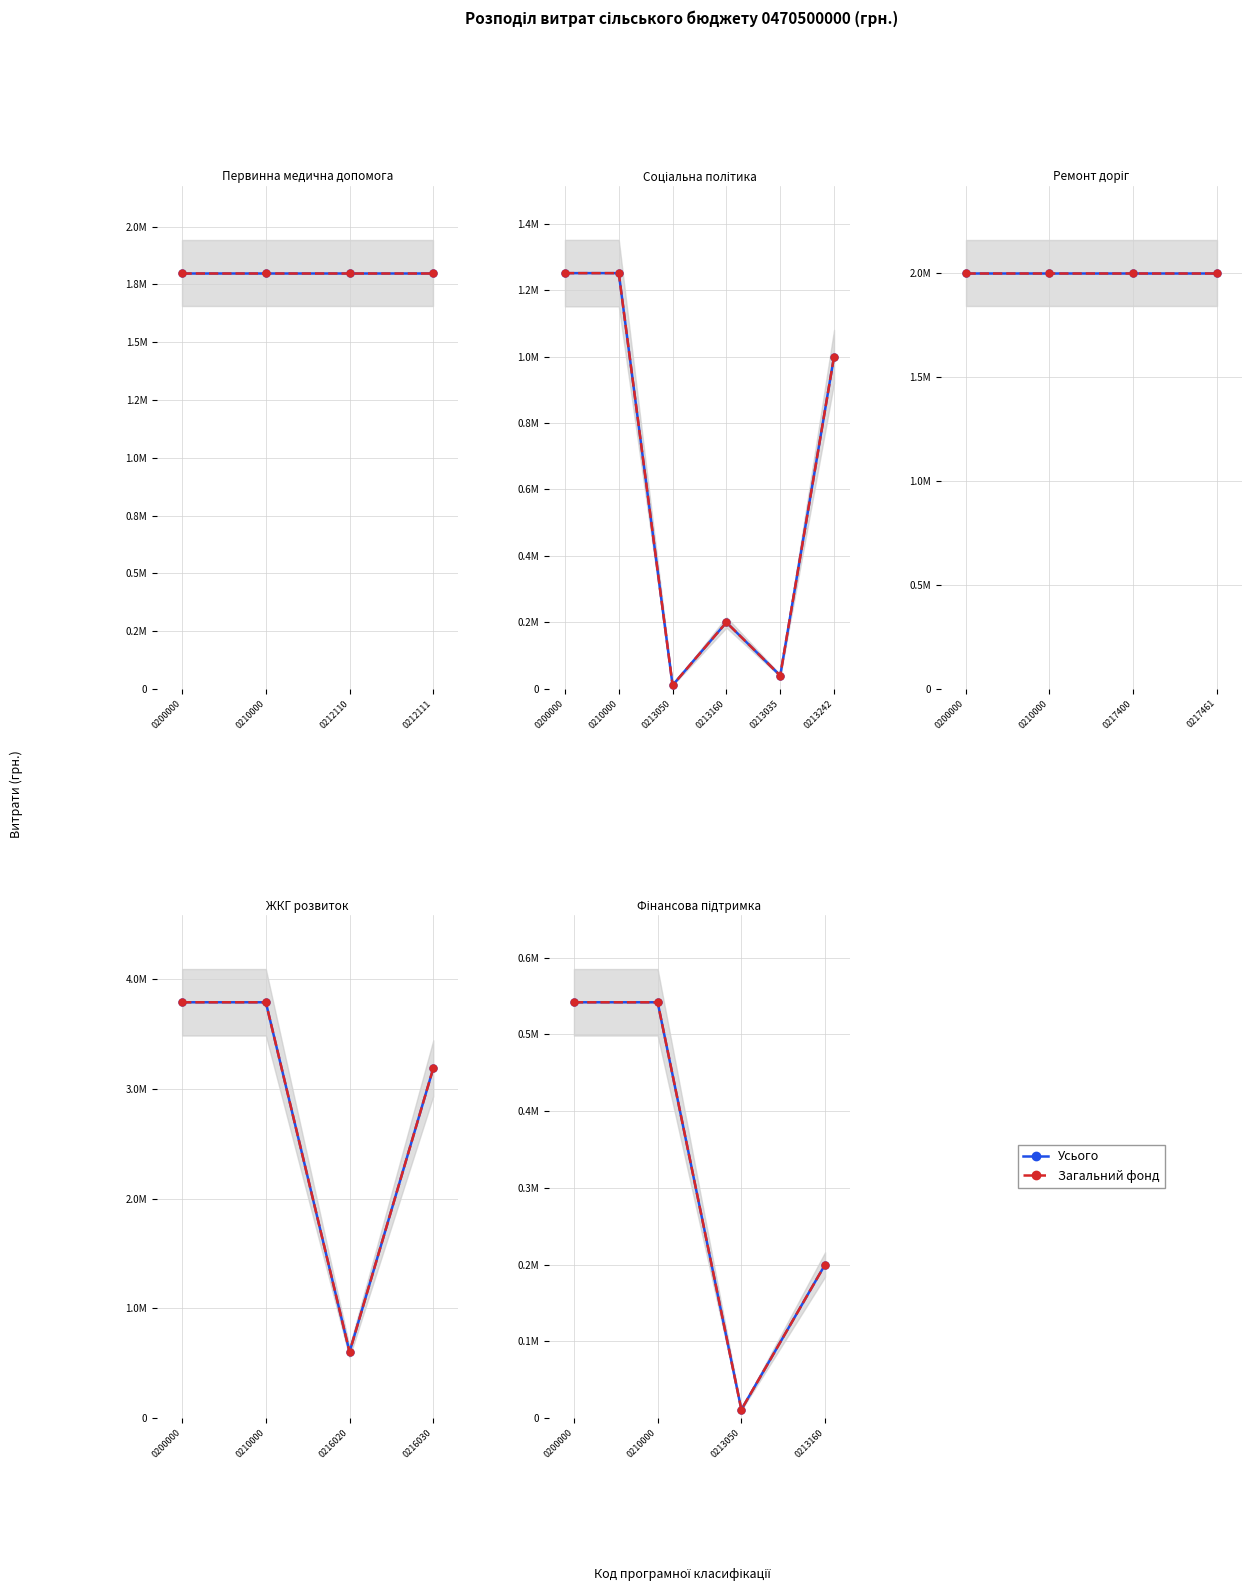

Does the chart have visible grid lines?

Yes